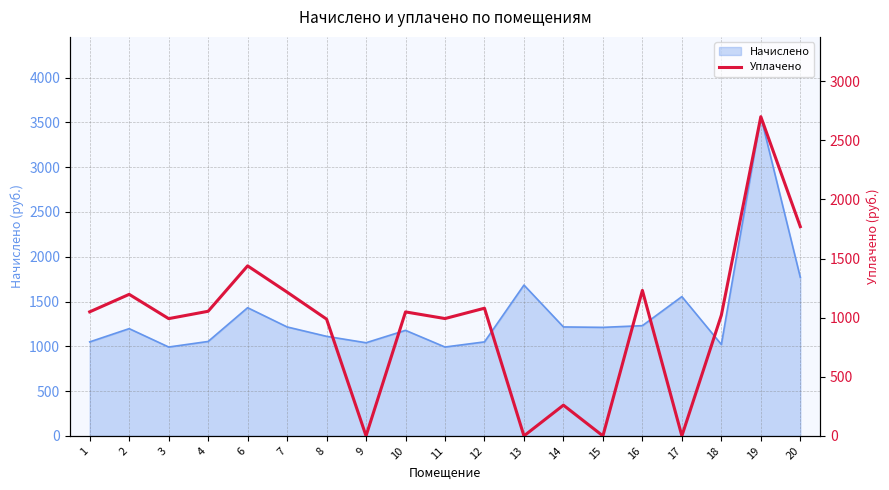

What is the sum of the values at 11 and 1?

2042.0